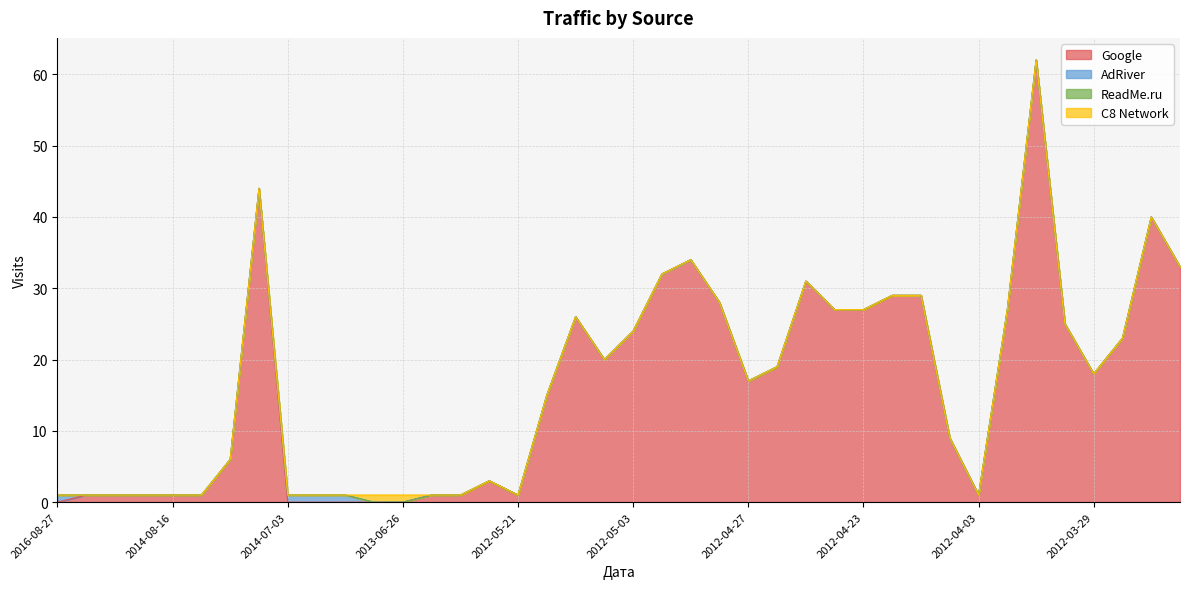

True or false: Google and ReadMe.ru intersect in this chart.

False